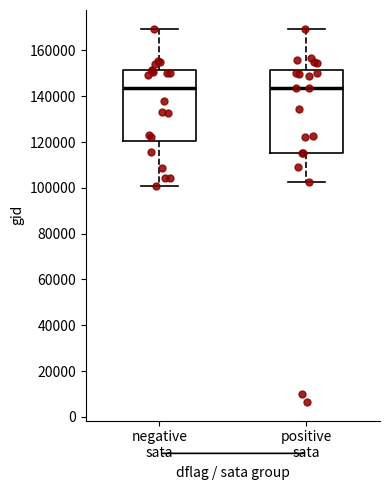

Reading left to right, transcribe this box plot: for each box, give where its median line is, the range the box spans, and where its two whiskers end, as read against the y-axis. The values are not printed on the chart, so give them approximately, as read against the axis.

negative sata: median 144000, box 120000 to 152000, whiskers 100000 to 170000
positive sata: median 144000, box 116000 to 152000, whiskers 102000 to 170000